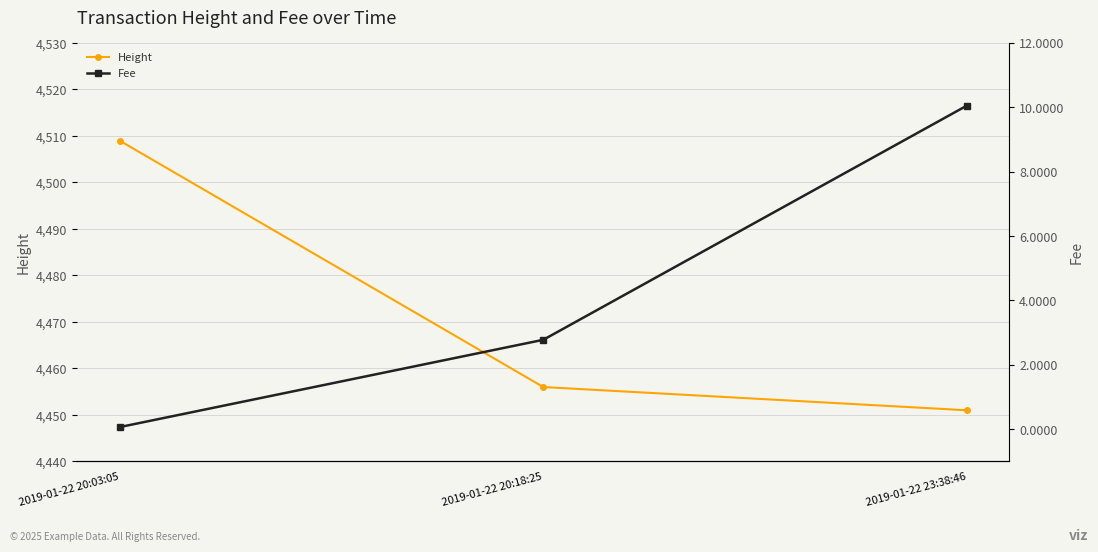

What is the sum of the Height values at 2019-01-22 20:03:05 and 2019-01-22 20:18:25?

8965